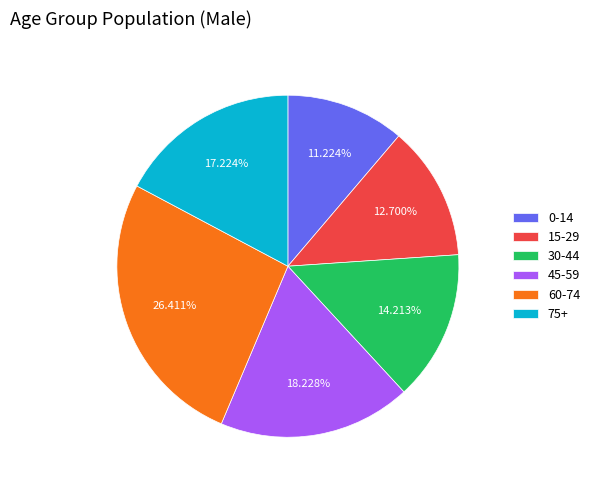

Which category has the smallest portion of the pie?

0-14